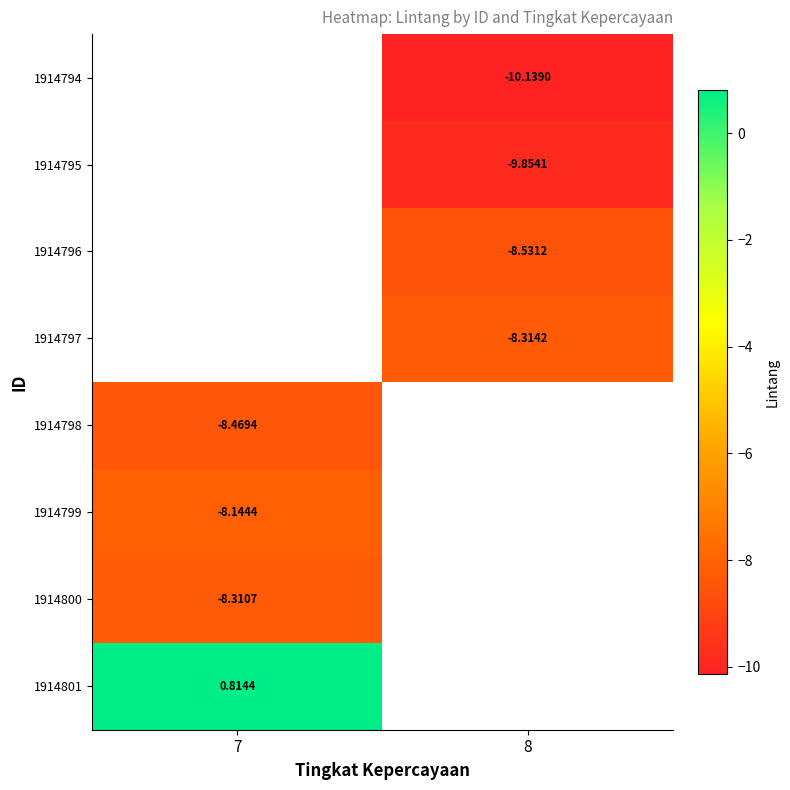

How many data points does each series have?

2